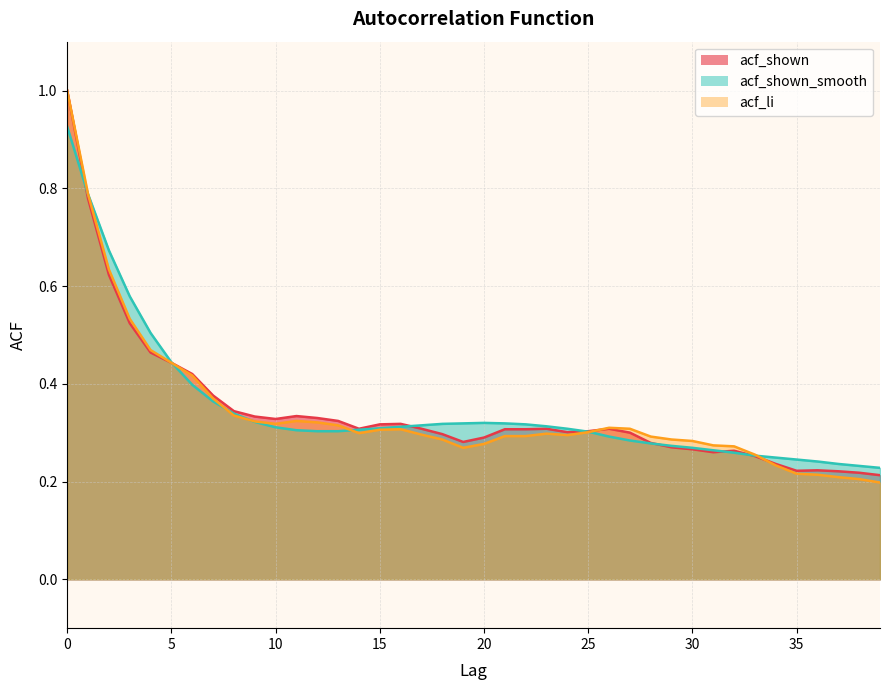

What is the value of the acf_li point at the 22nd from the left?

0.3